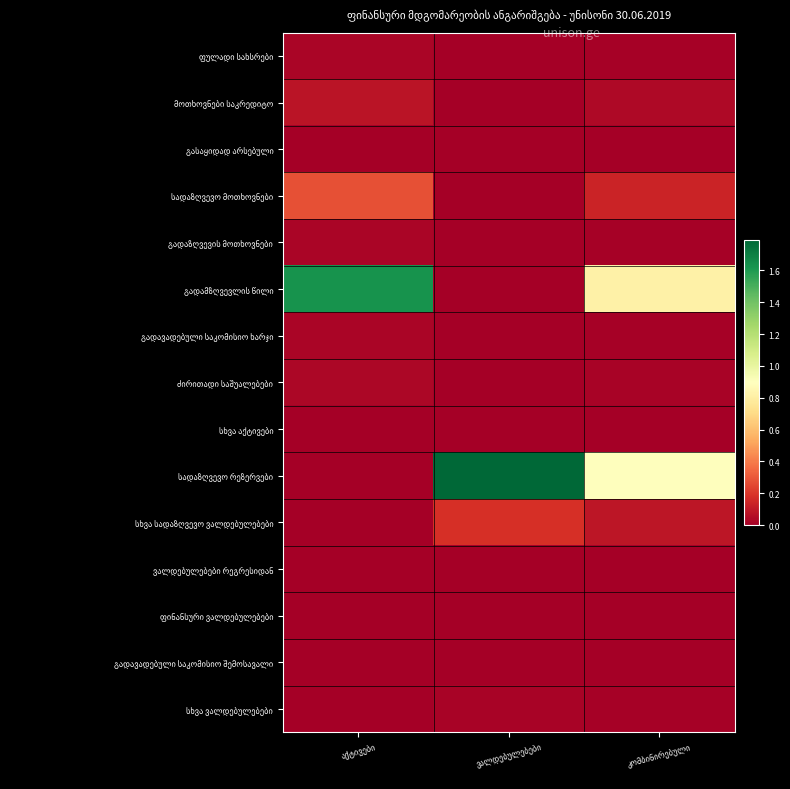

Between აქტივები and ვალდებულებები, which series saw the biggest shift?

სადაზღვევო რეზერვები